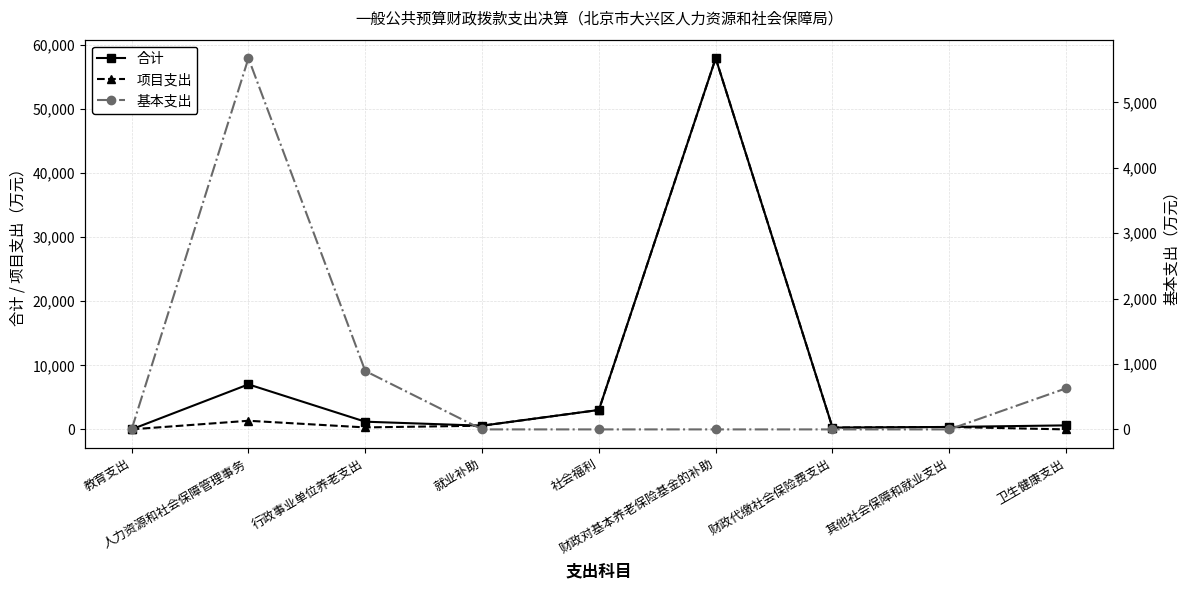

Reading left to right, what are all the values shown in this chart?

合计: 教育支出=10.5	人力资源和社会保障管理事务=7023.4	行政事业单位养老支出=1204.0	就业补助=578.6	社会福利=3033.1	财政对基本养老保险基金的补助=57901.9	财政代缴社会保险费支出=287.0	其他社会保障和就业支出=380.7	卫生健康支出=628.3
项目支出: 教育支出=10.5	人力资源和社会保障管理事务=1347.4	行政事业单位养老支出=310.8	就业补助=578.6	社会福利=3033.1	财政对基本养老保险基金的补助=57901.9	财政代缴社会保险费支出=287.0	其他社会保障和就业支出=380.7	卫生健康支出=0.0
基本支出: 教育支出=0.0	人力资源和社会保障管理事务=5676.0	行政事业单位养老支出=893.2	就业补助=0.0	社会福利=0.0	财政对基本养老保险基金的补助=0.0	财政代缴社会保险费支出=0.0	其他社会保障和就业支出=0.0	卫生健康支出=628.3